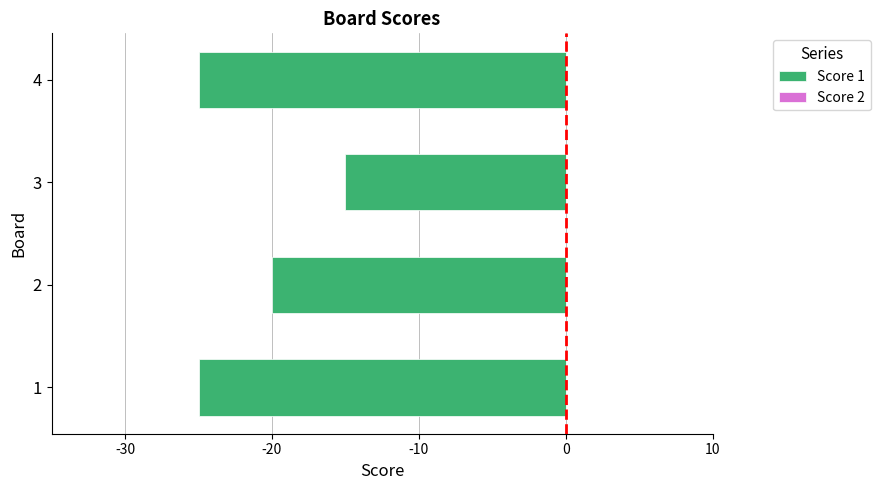

What is the approximate value at 2, to the nearest 5?

-20